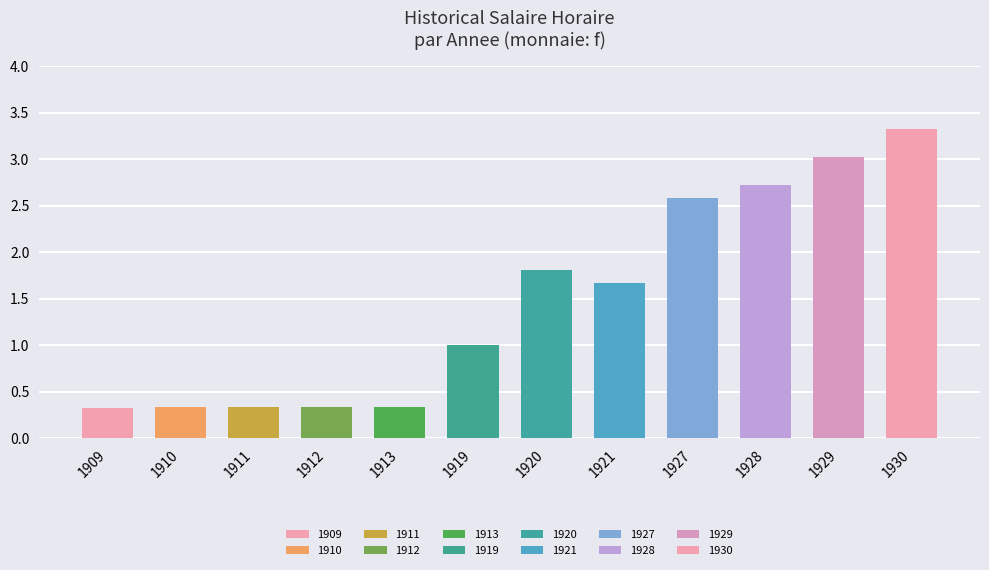

What is the sum of the values at 1913 and 1930?

3.7